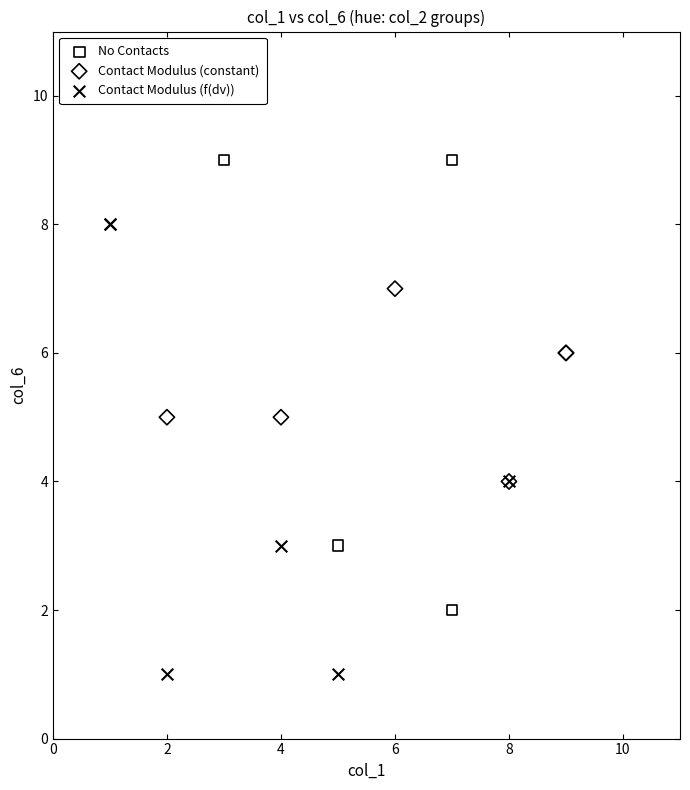

Which series contains the lowest Y value?

Contact Modulus (f(dv))